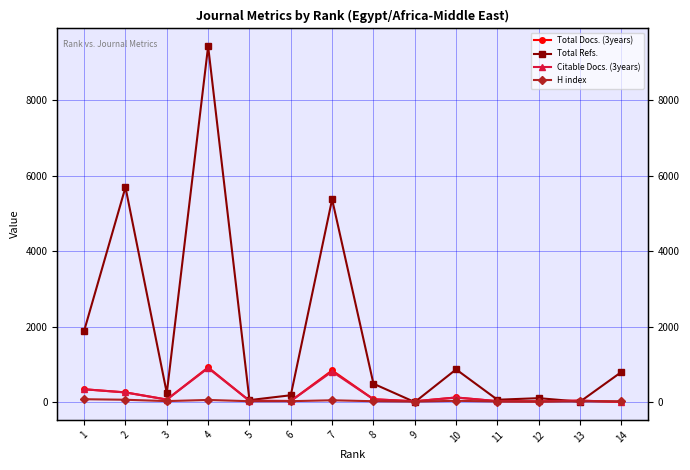

At which label does Citable Docs. (3years) first exceed 67?

1